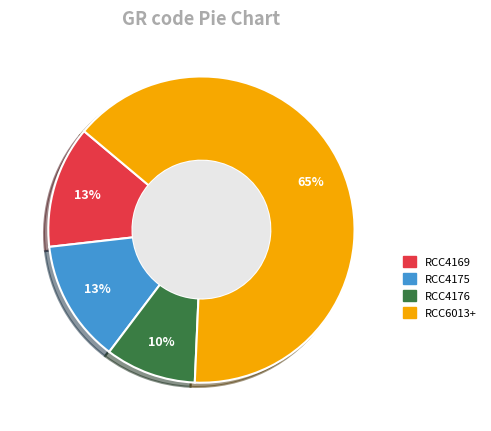

Does any single category account for the majority?

Yes